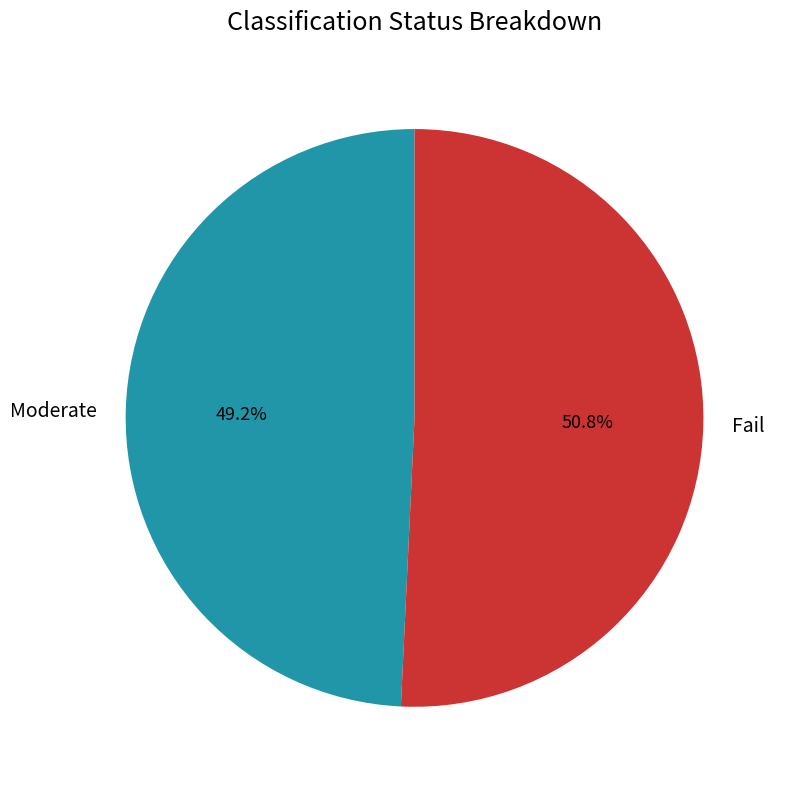

The Moderate slice represents 49% of the pie. True or false?

True